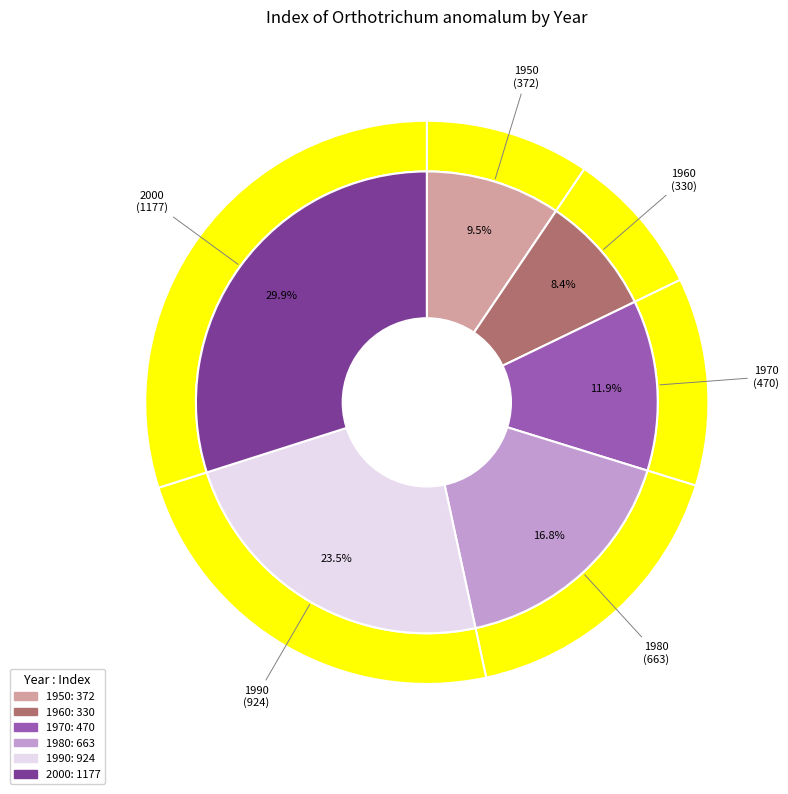

How many segments does this pie chart have?

6